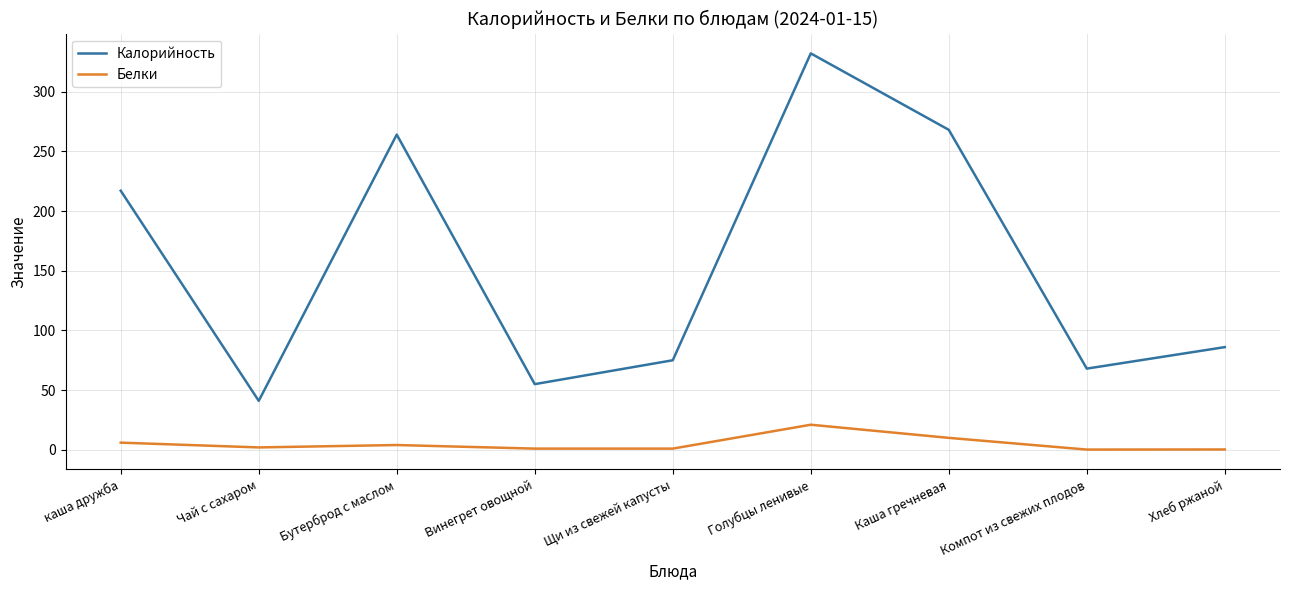

At which label is Калорийность closest to 186?

каша дружба